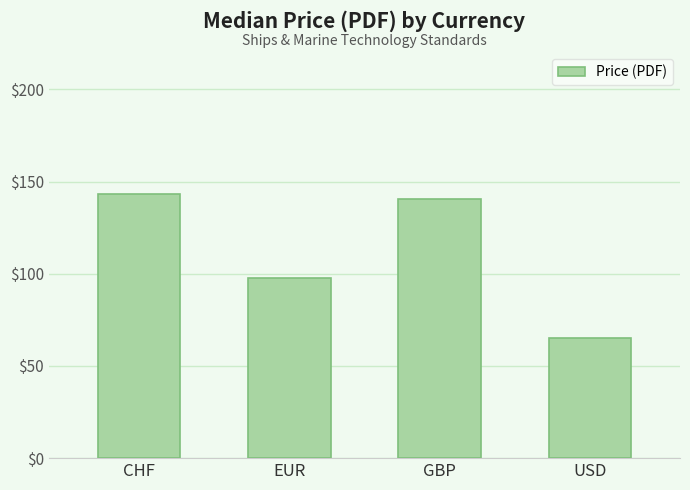

What is the value of the 4th bar from the left?

65.0